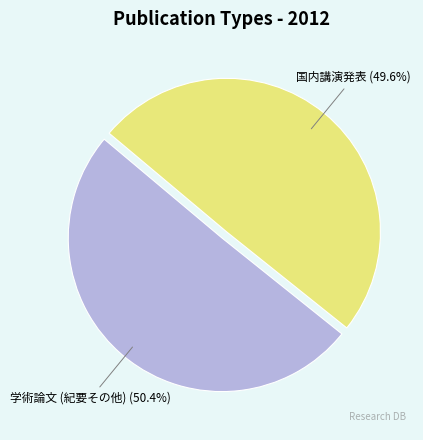

Does any single category account for the majority?

Yes